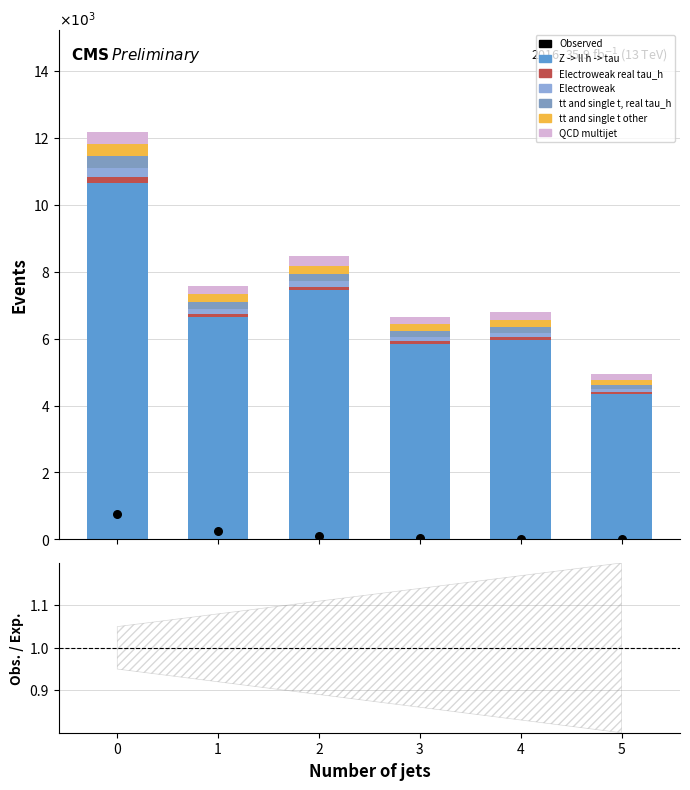

Which series contains the highest Y value?

Z -> ll h -> tau